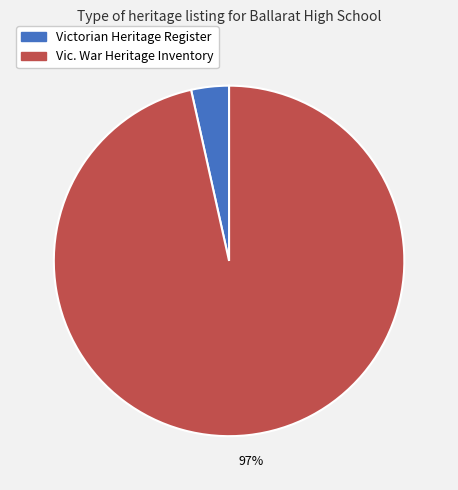

Which category accounts for the majority?

Vic. War Heritage Inventory